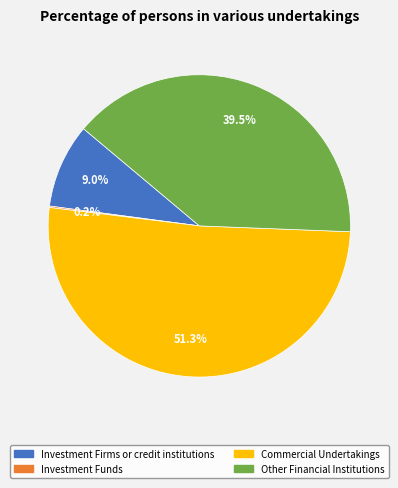

Do Other Financial Institutions and Commercial Undertakings together represent more than half of the pie?

Yes